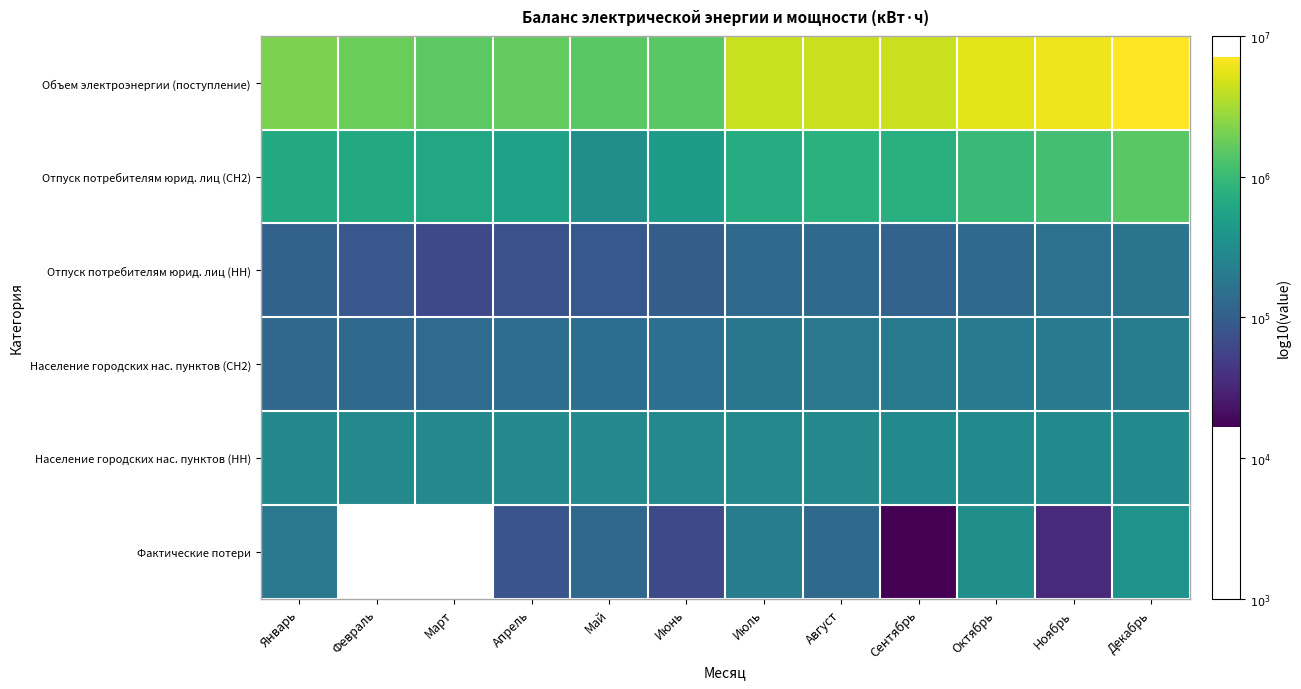

At which category does the chart reach its minimum across all series?

Сентябрь